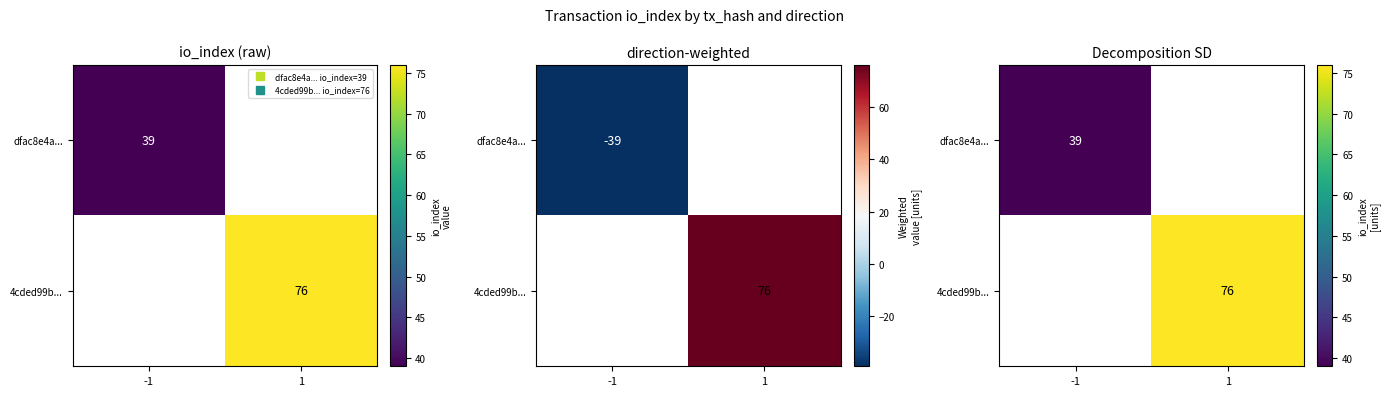

What is the average value of the 4cded99b... series?

38